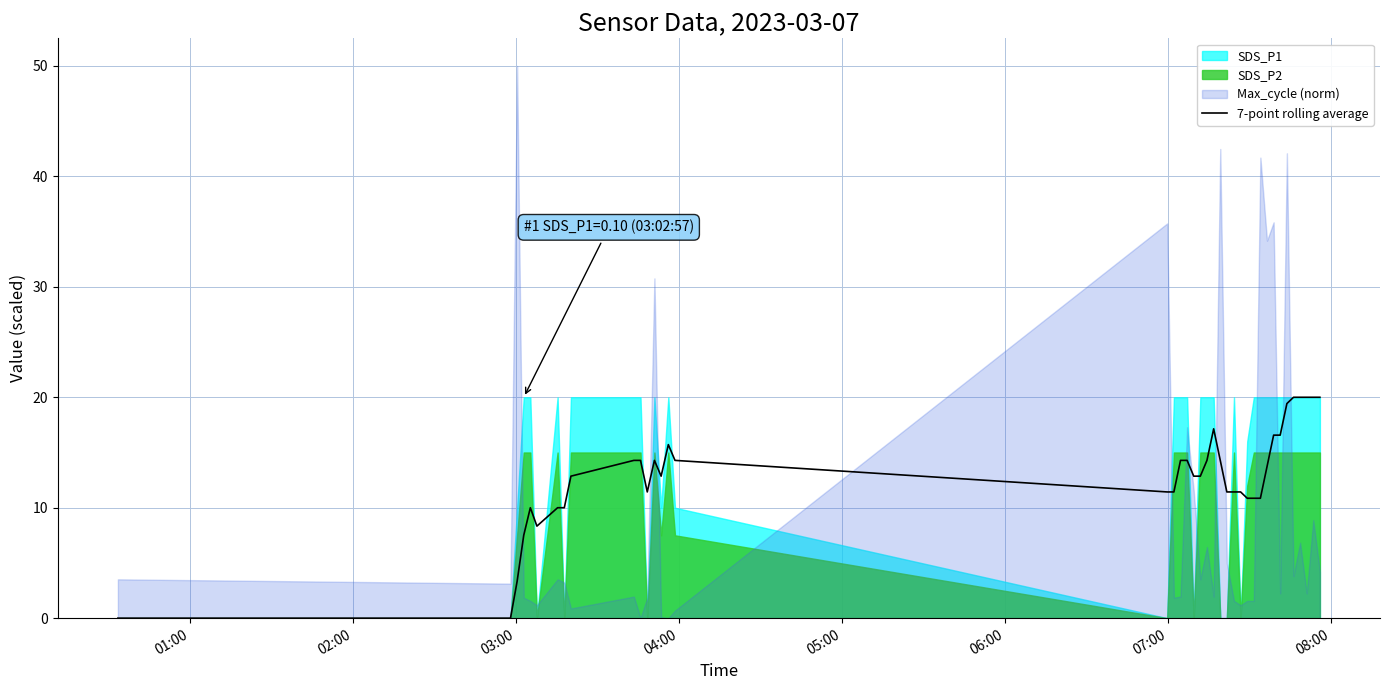

What is the maximum value for 7-point rolling average?

20.0